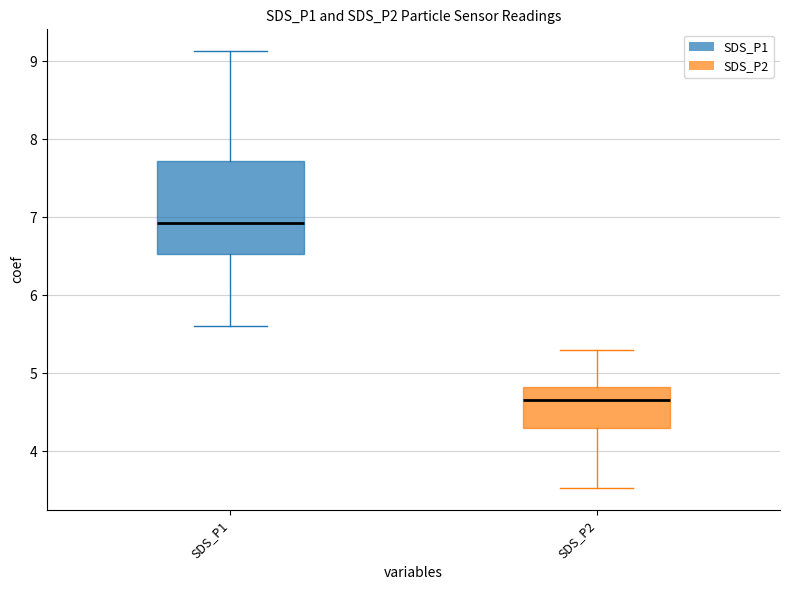

Comparing the boxes themselves (not the whiskers), which one is the tallest?

SDS_P1